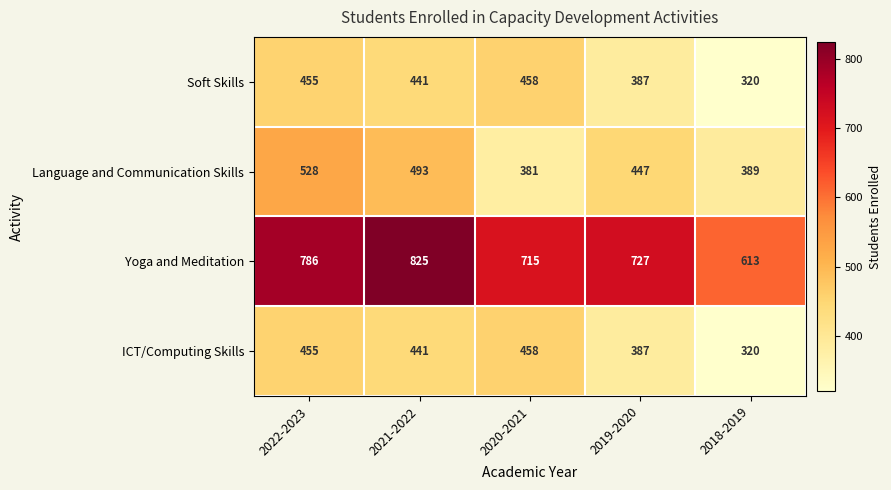

Reading left to right, list all the values displayed in this chart.

Soft Skills: 2022-2023=455	2021-2022=441	2020-2021=458	2019-2020=387	2018-2019=320
Language and Communication Skills: 2022-2023=528	2021-2022=493	2020-2021=381	2019-2020=447	2018-2019=389
Yoga and Meditation: 2022-2023=786	2021-2022=825	2020-2021=715	2019-2020=727	2018-2019=613
ICT/Computing Skills: 2022-2023=455	2021-2022=441	2020-2021=458	2019-2020=387	2018-2019=320